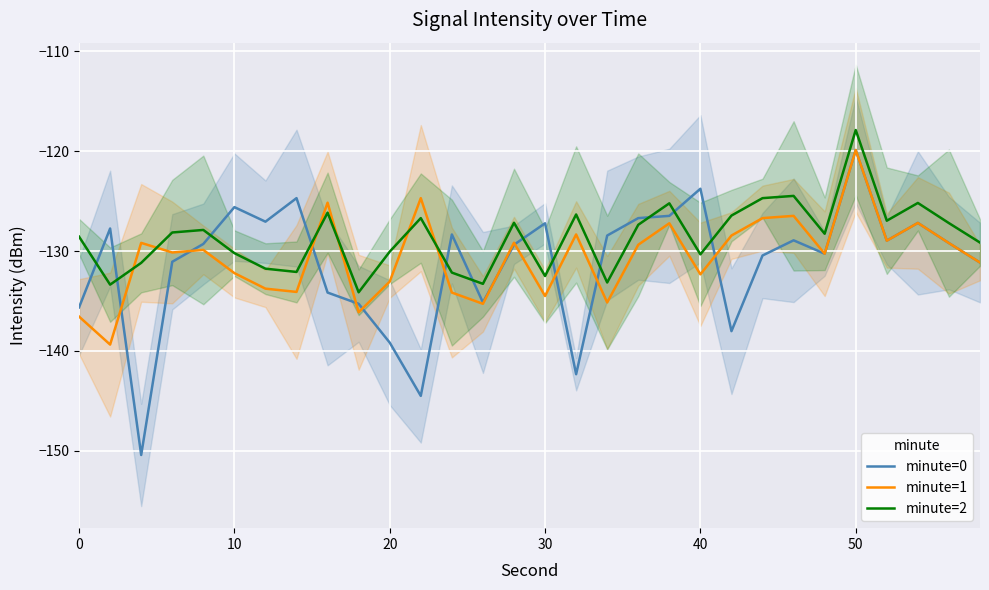

True or false: minute=0 and minute=2 cross at least once.

True